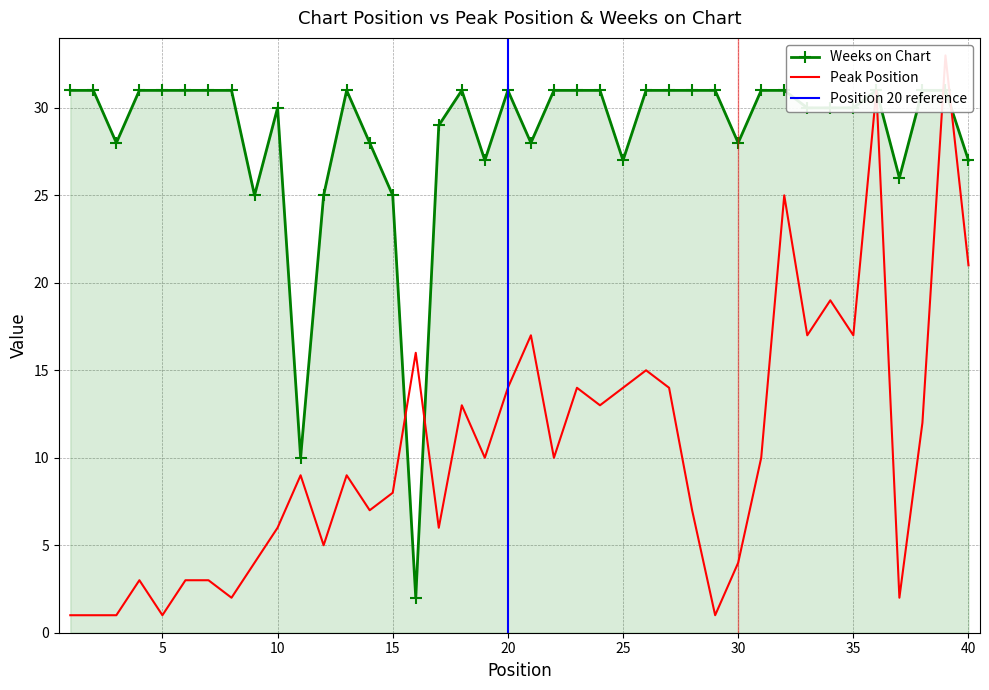

Reading left to right, extract all data points from this chart.

Peak Position: 1=1	2=1	3=1	4=3	5=1	6=3	7=3	8=2	9=4	10=6	11=9	12=5	13=9	14=7	15=8	16=16	17=6	18=13	19=10	20=14	21=17	22=10	23=14	24=13	25=14	26=15	27=14	28=7	29=1	30=4	31=10	32=25	33=17	34=19	35=17	36=31	37=2	38=12	39=33	40=21
Weeks on Chart: 1=31	2=31	3=28	4=31	5=31	6=31	7=31	8=31	9=25	10=30	11=10	12=25	13=31	14=28	15=25	16=2	17=29	18=31	19=27	20=31	21=28	22=31	23=31	24=31	25=27	26=31	27=31	28=31	29=31	30=28	31=31	32=31	33=30	34=30	35=30	36=31	37=26	38=31	39=31	40=27